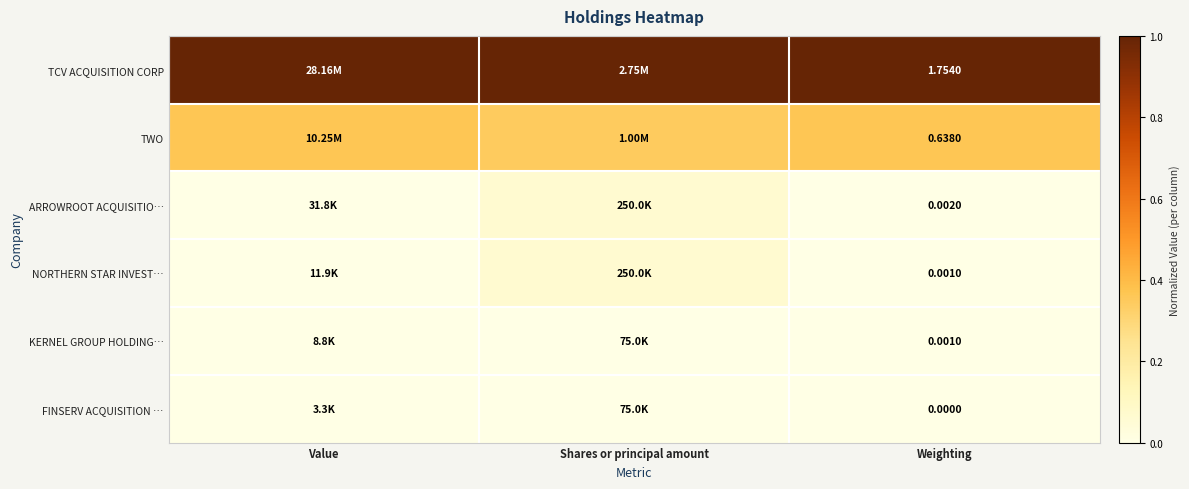

Is the value of ARROWROOT ACQUISITIO… at Value greater than the value of NORTHERN STAR INVEST… at Shares or principal amount?

No